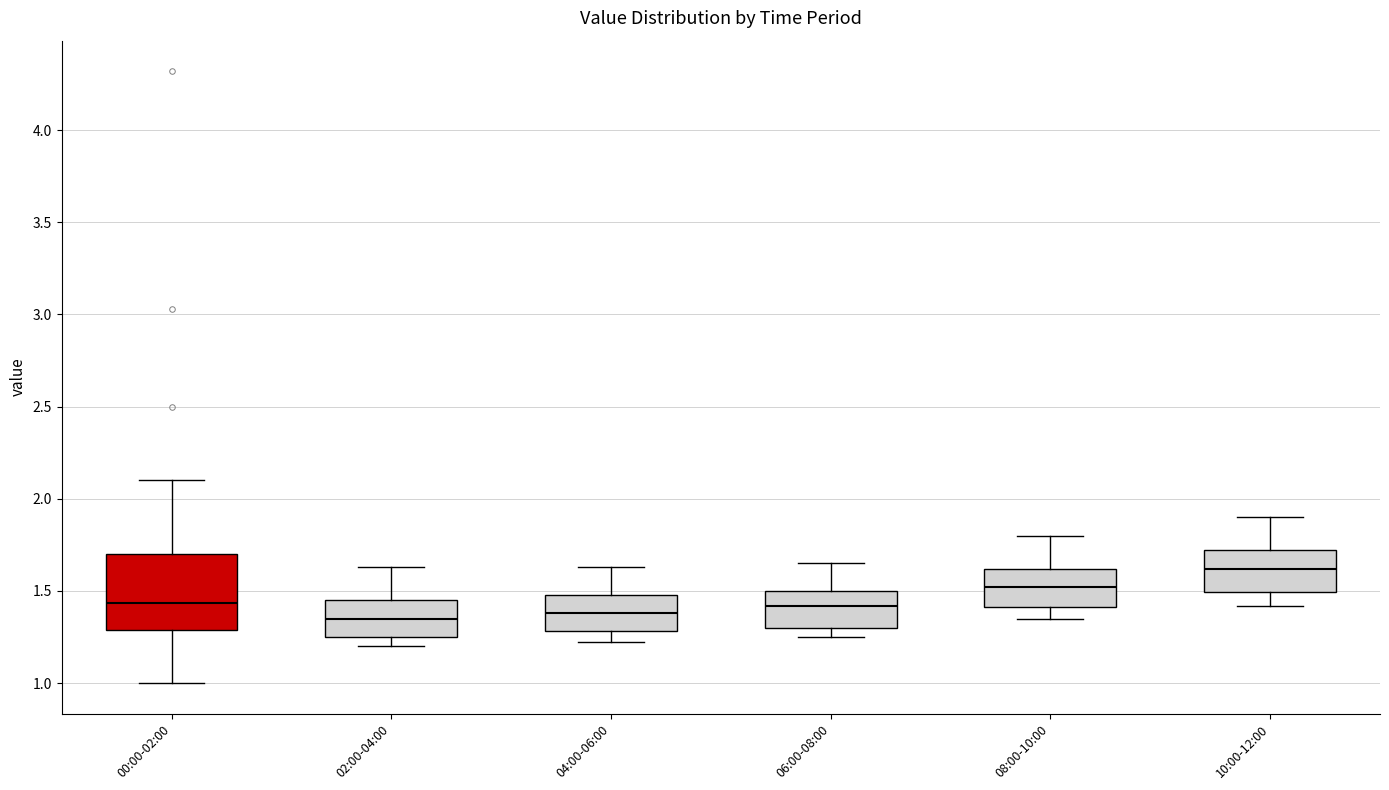

Reading left to right, read every box against the y-axis: the position of its median line, the range the box covers, and the ends of its whiskers. The values are not printed on the chart, so give them approximately, as read against the axis.

00:00-02:00: median 1.45, box 1.30 to 1.70, whiskers 1.00 to 2.10
02:00-04:00: median 1.35, box 1.25 to 1.45, whiskers 1.20 to 1.65
04:00-06:00: median 1.40, box 1.30 to 1.50, whiskers 1.20 to 1.65
06:00-08:00: median 1.40, box 1.30 to 1.50, whiskers 1.25 to 1.65
08:00-10:00: median 1.50, box 1.40 to 1.60, whiskers 1.35 to 1.80
10:00-12:00: median 1.60, box 1.50 to 1.70, whiskers 1.40 to 1.90